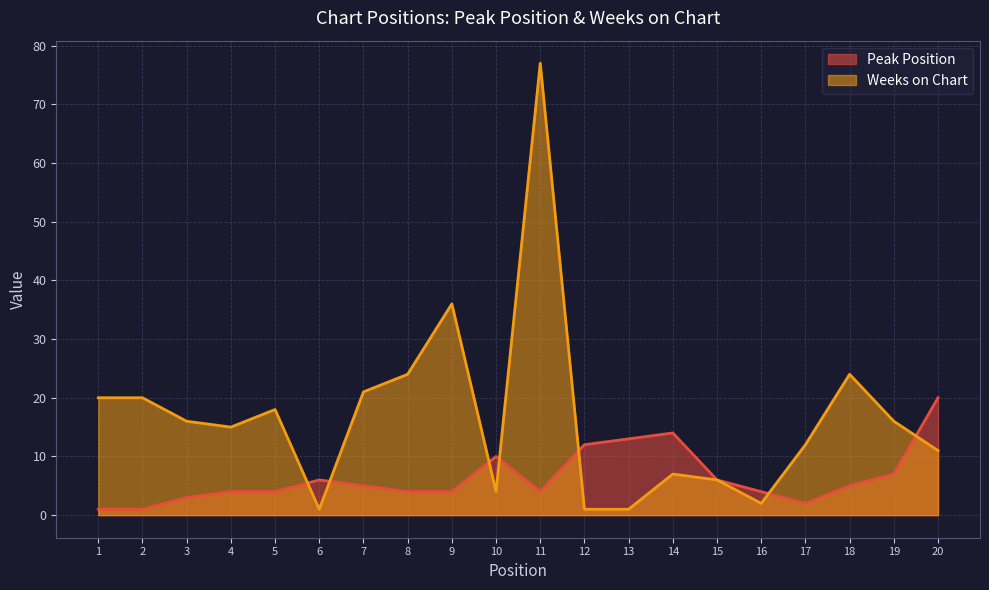

What is the sum of all Peak Position values?

129